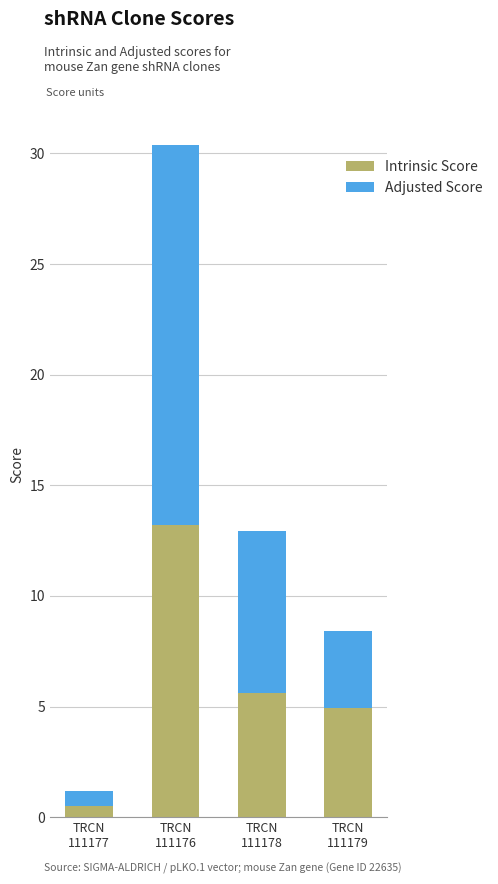

What are all the series names shown in the legend?

Intrinsic Score, Adjusted Score